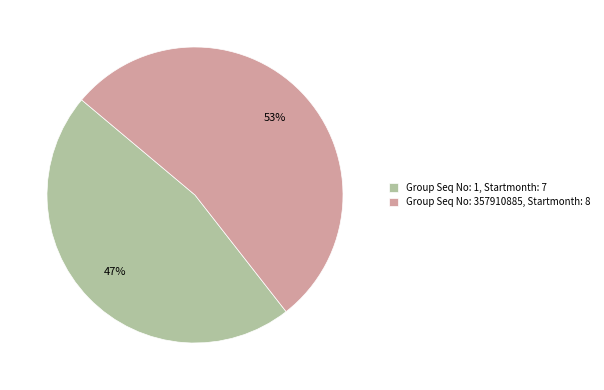

Between Group Seq No: 1 and Group Seq No: 357910885, which is larger?

Group Seq No: 357910885